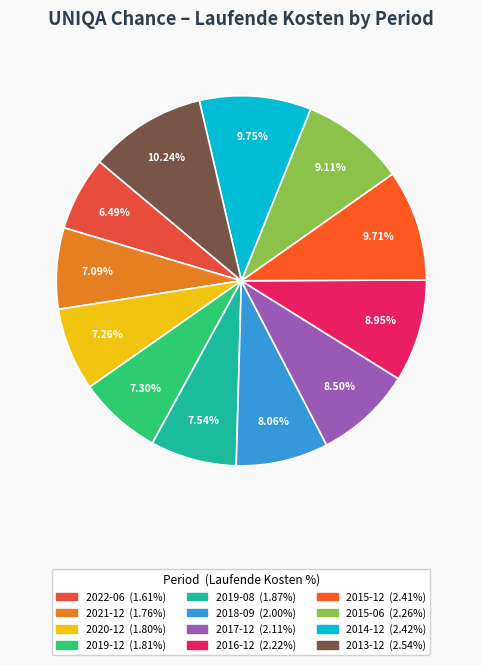

To the nearest percent, what portion does 2018-09 represent?

8%